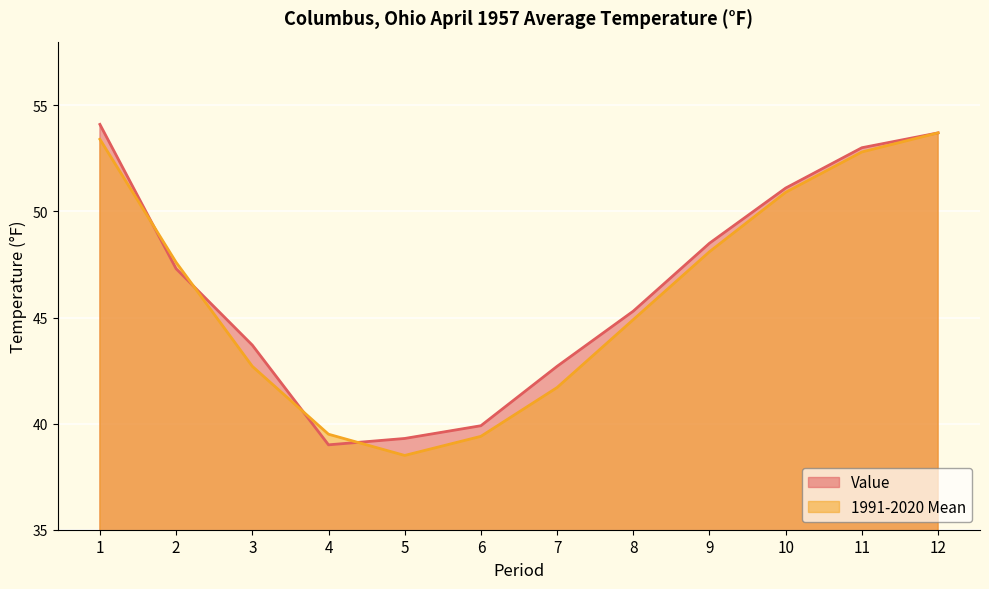

Which series has the largest range (max minus min)?

1991-2020 Mean